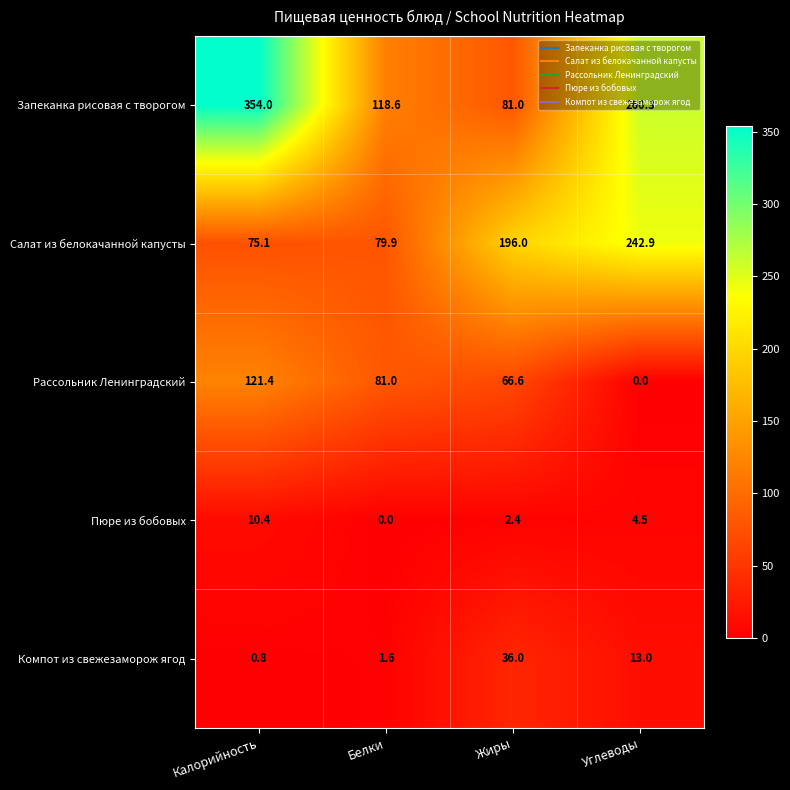

Is it true that Запеканка рисовая с творогом equals 260.3 at Углеводы?

True